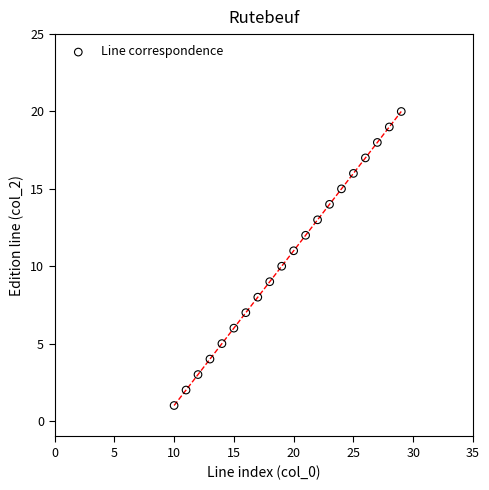

What is the range of Y values (max minus min)?

19